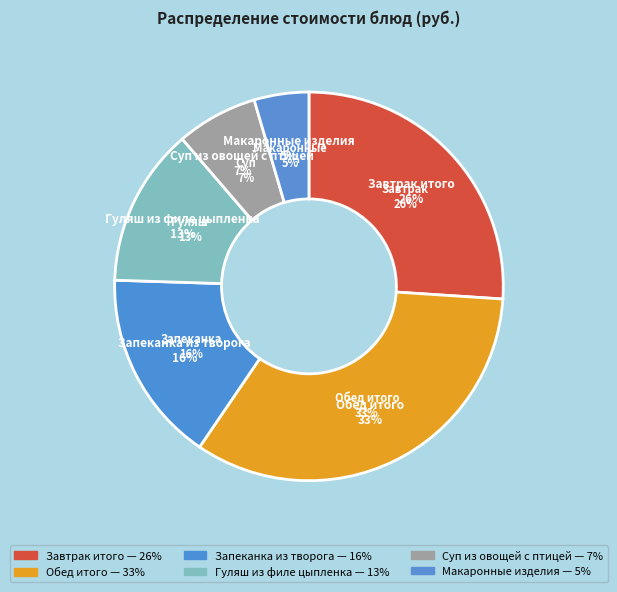

To the nearest percent, what portion does Завтрак итого represent?

26%